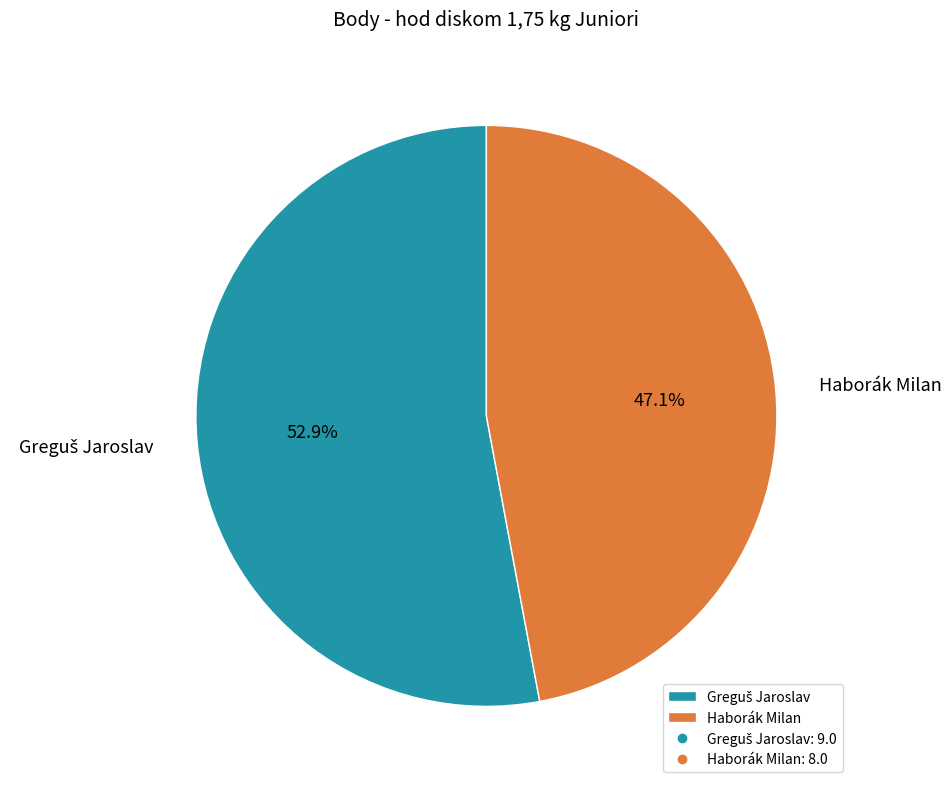

What portion of the pie excludes Haborák Milan?

52.9%